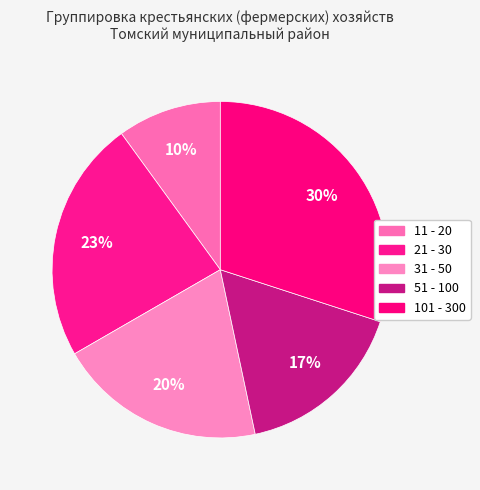

True or false: 101 - 300 accounts for 30% of the total.

True